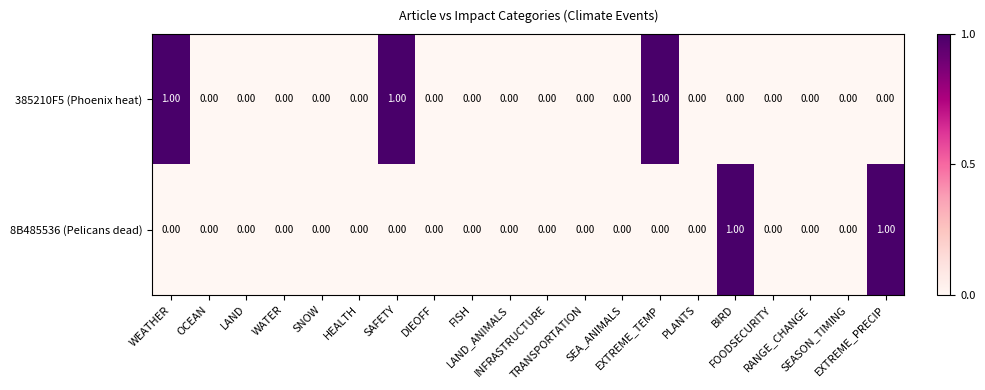

Which series has the largest total across all categories?

385210F5 (Phoenix heat)